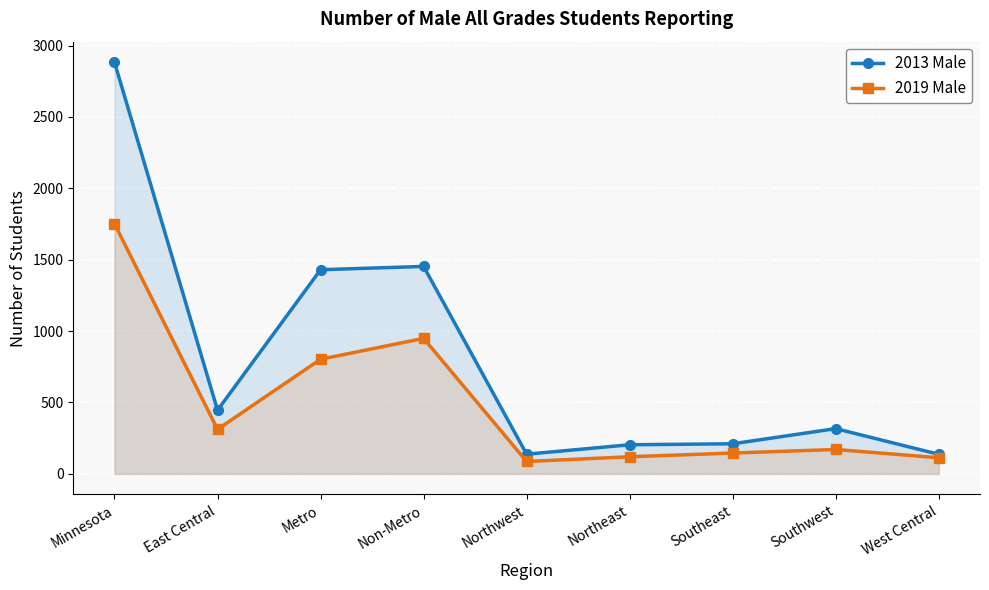

Which series has the largest range (max minus min)?

2013 Male